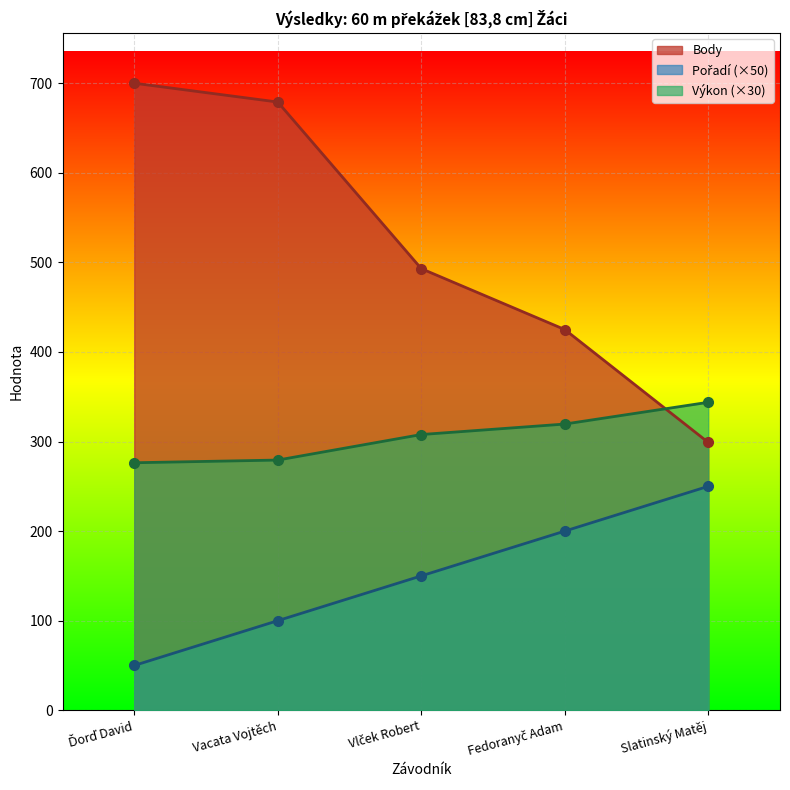

What is the label of the 4th point from the left?

Fedoranyč Adam